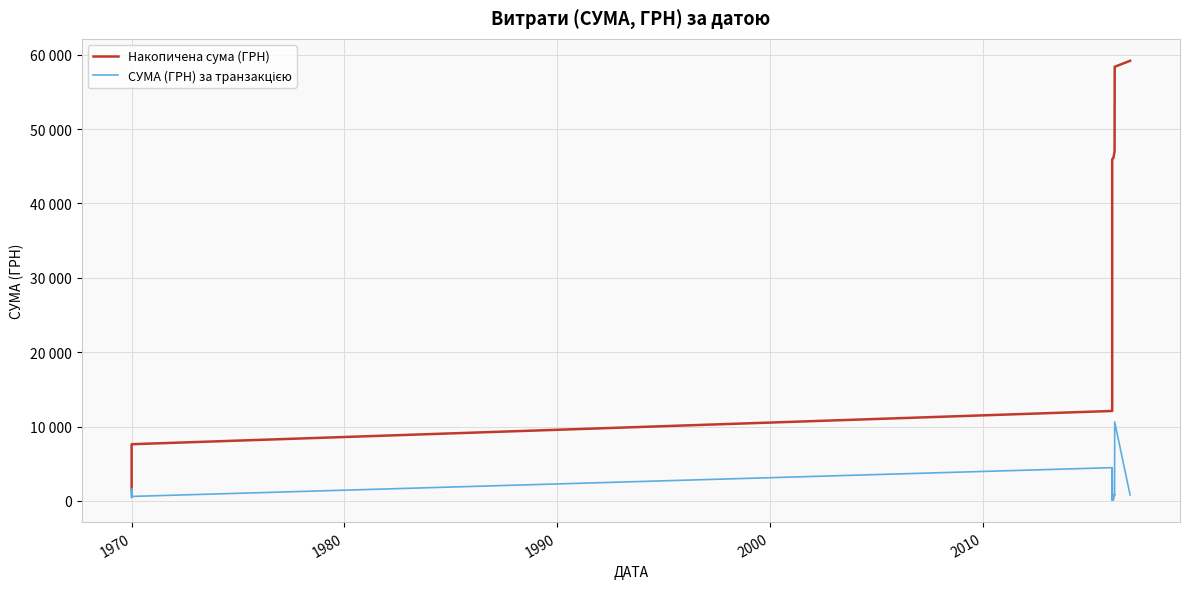

Is the value of Накопичена сума (ГРН) at 1960 greater than the value of СУМА (ГРН) за транзакцією at 20?

Yes